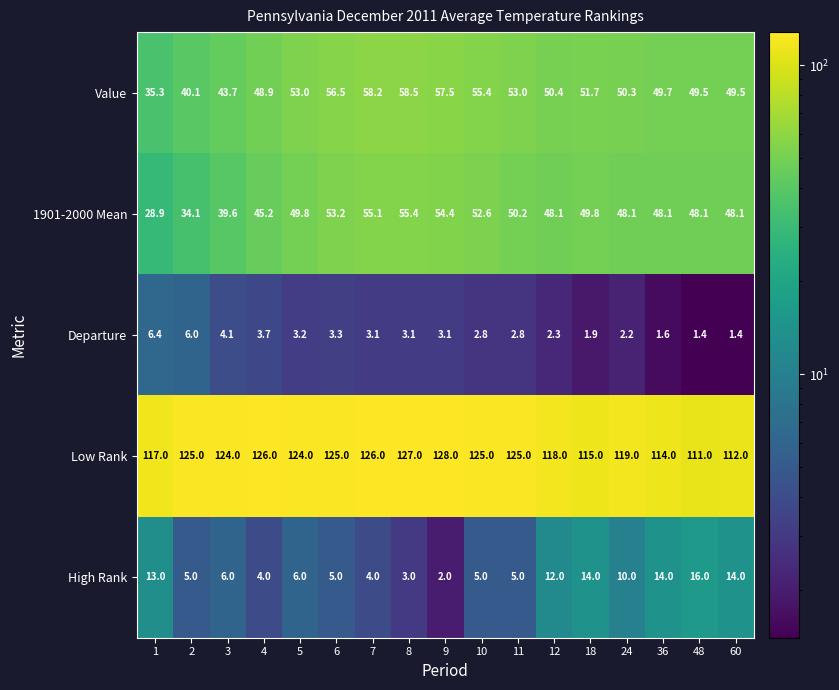

Is the value of Departure at 48 greater than the value of High Rank at 6?

No